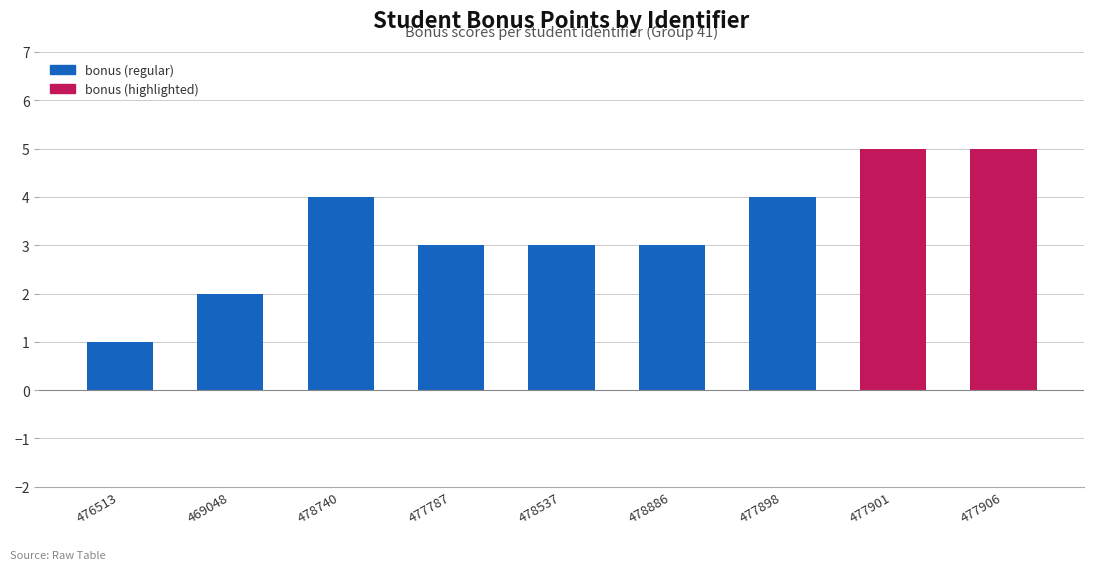

Count the number of data series in this chart.

1